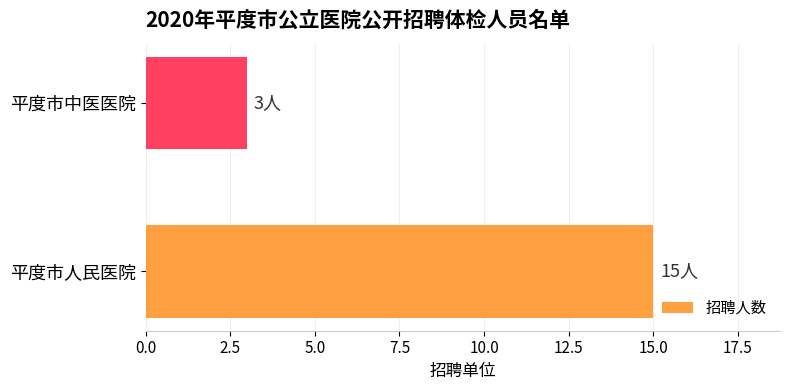

What is the average value?

9